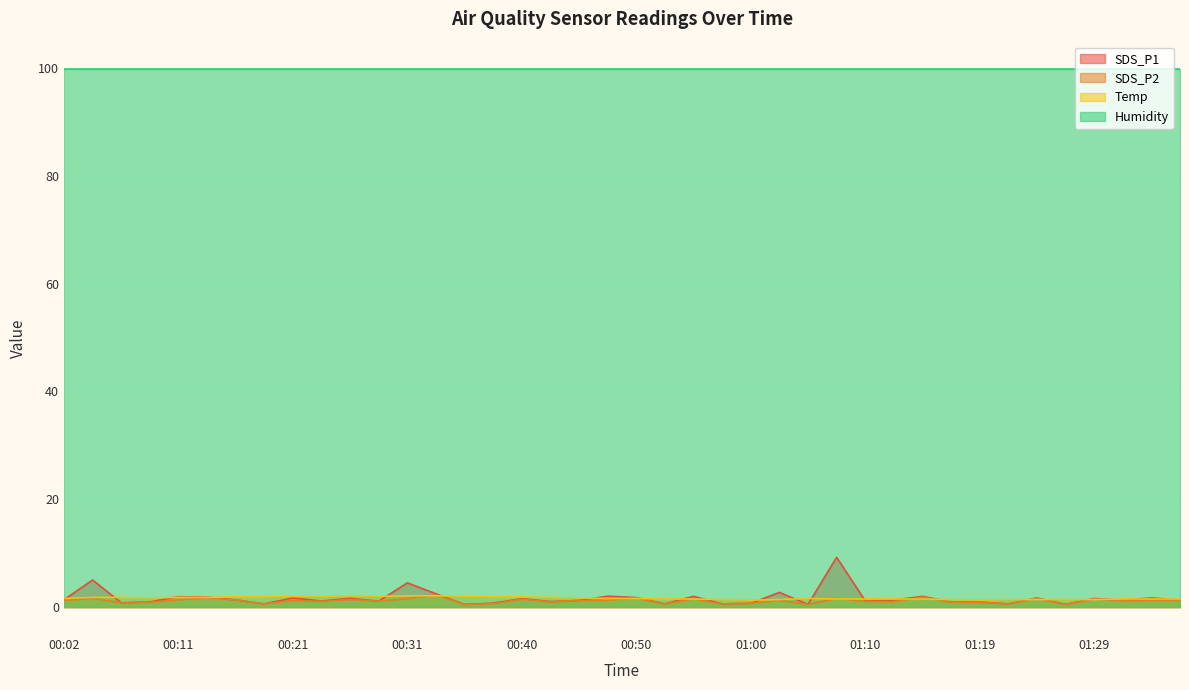

What position from the left is 00:58?

24